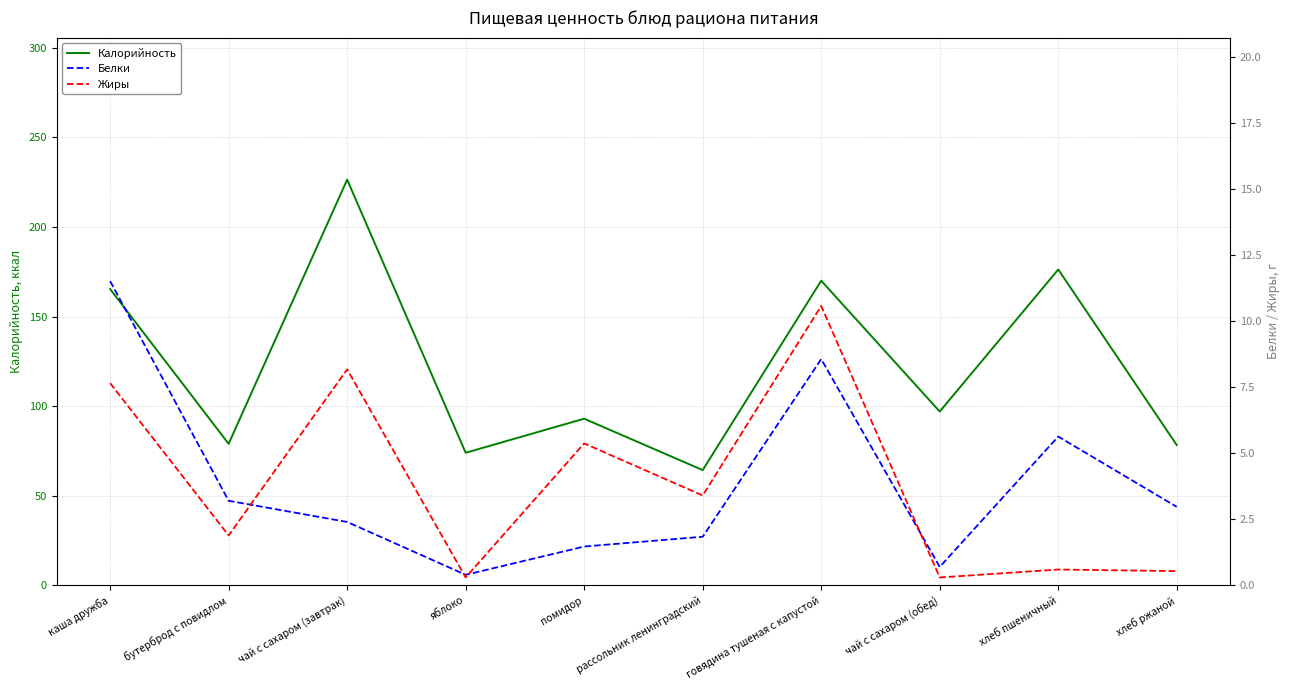

What is the label of the 8th point from the left?

чай с сахаром (обед)